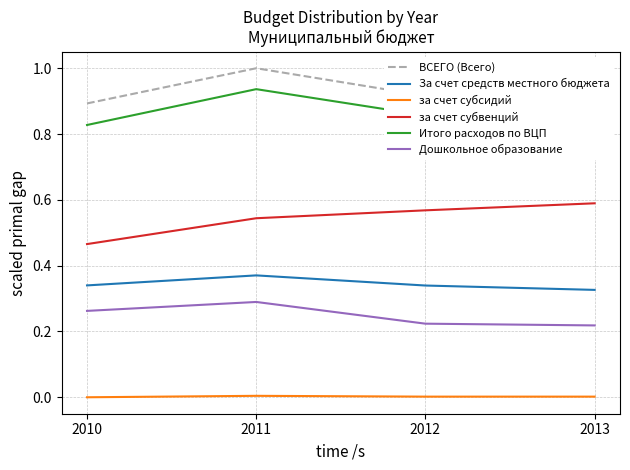

What is the spread (max minus min) of values at 2011?

1.0